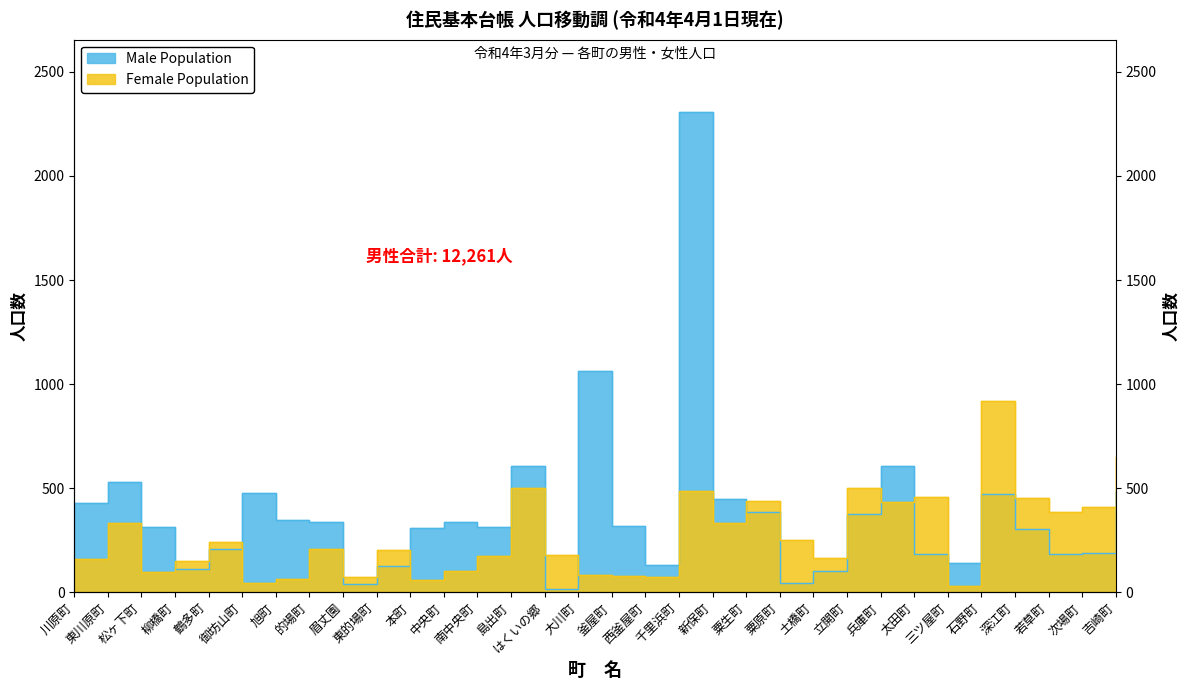

How many series are shown in this chart?

2